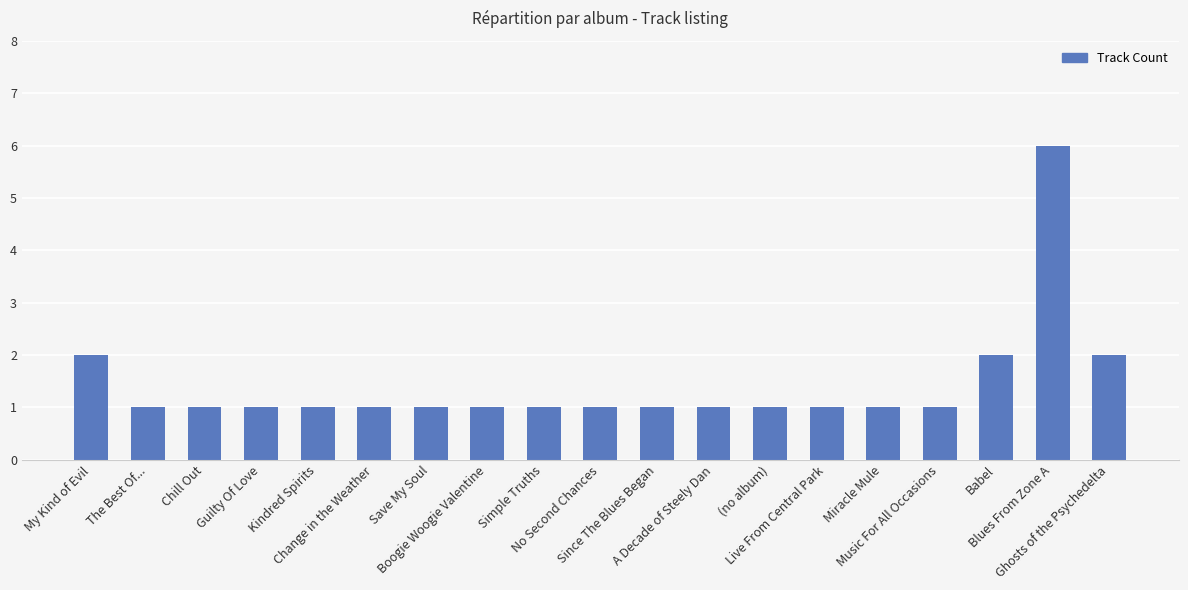

True or false: the data shows 0 at (no album).

False